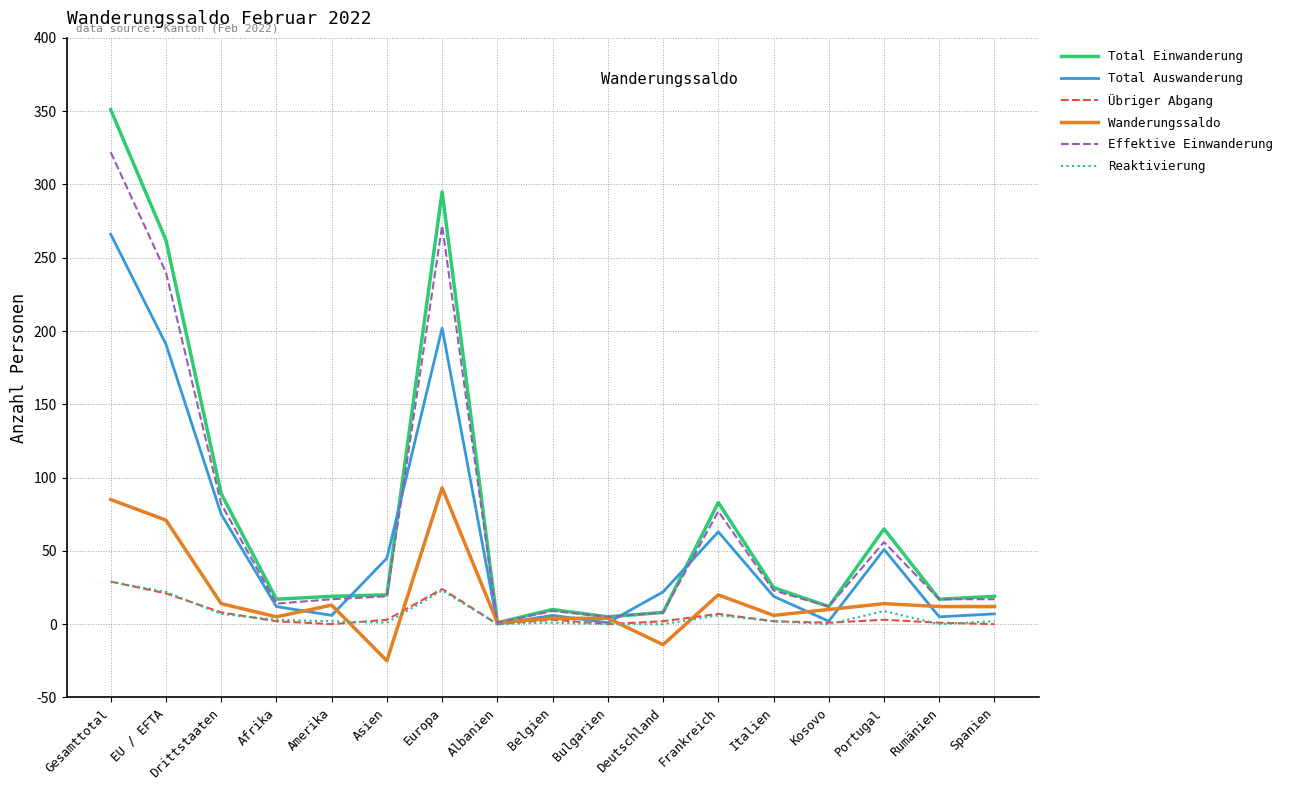

At which category is the sum across all series the highest?

Gesamttotal